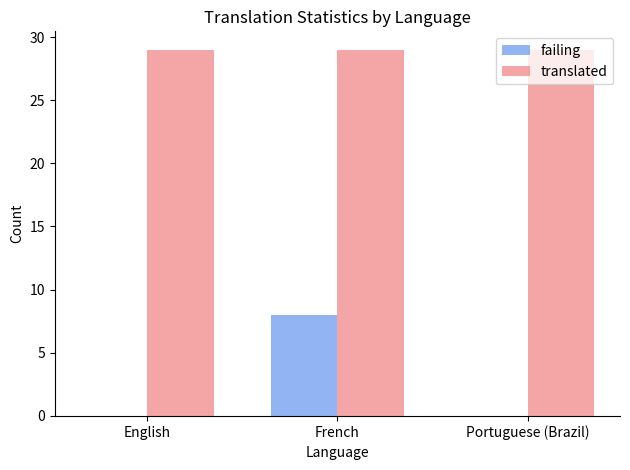

What are all the series names shown in the legend?

failing, translated